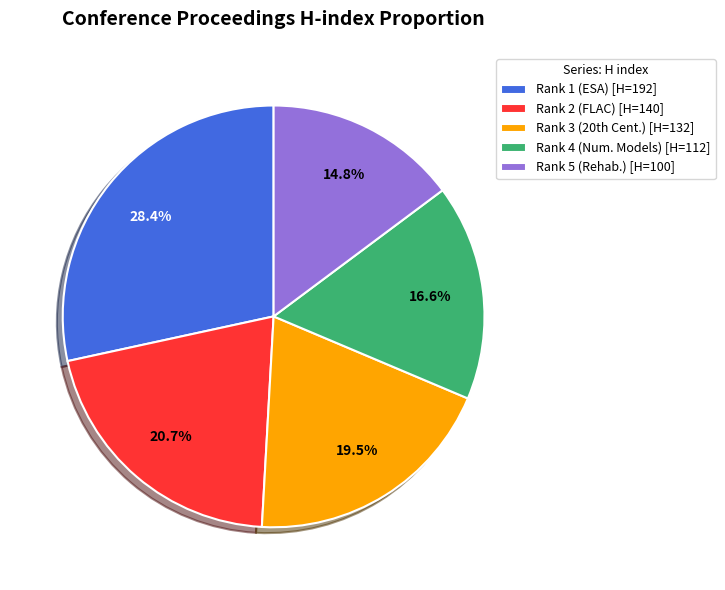

How many slices are in this pie chart?

5